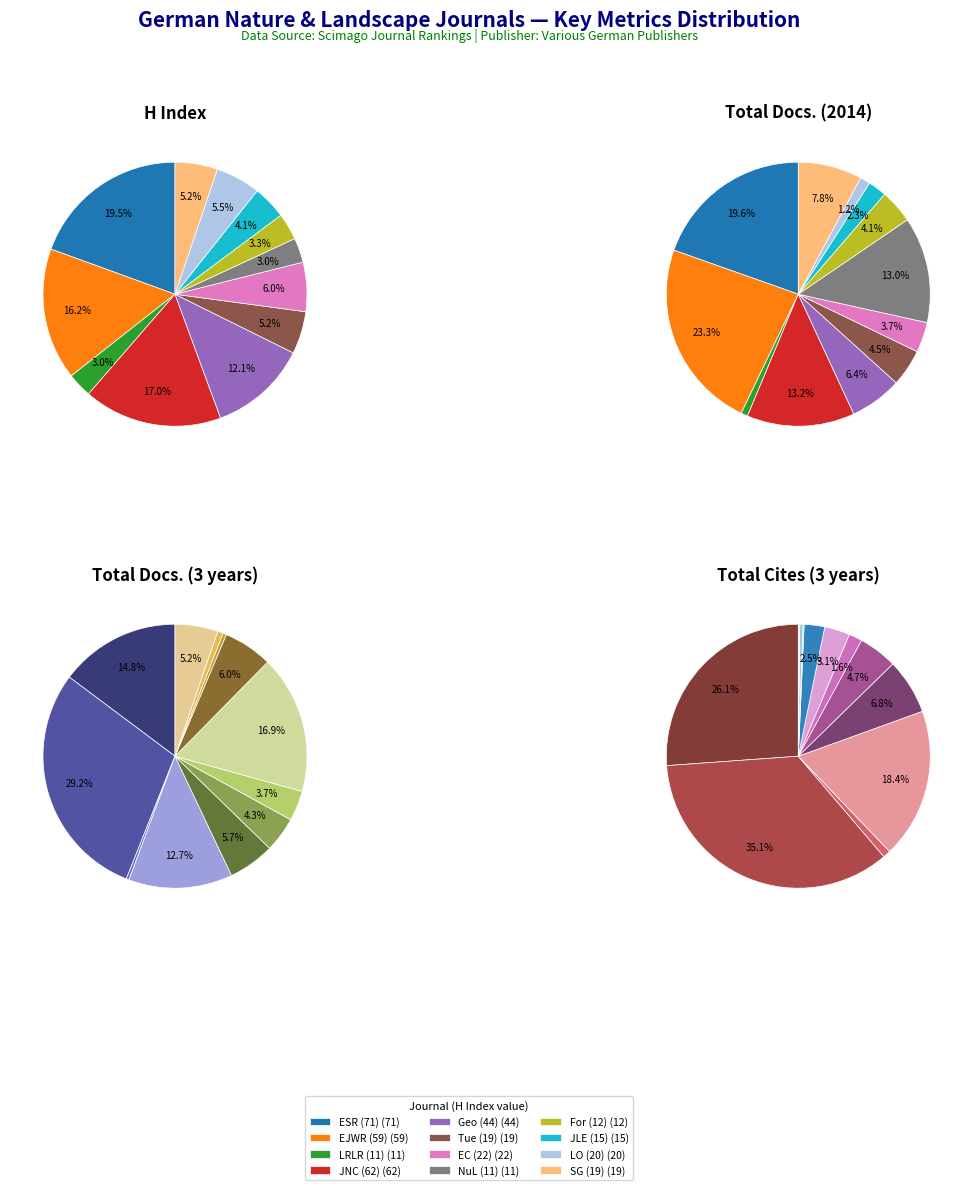

What portion of the pie excludes Tuexenia?

94.8%